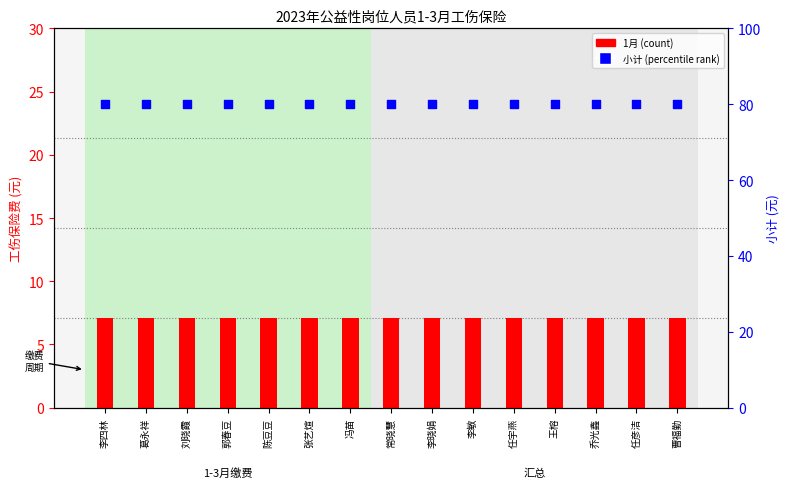

At how many categories does at least one series exceed 13?

15